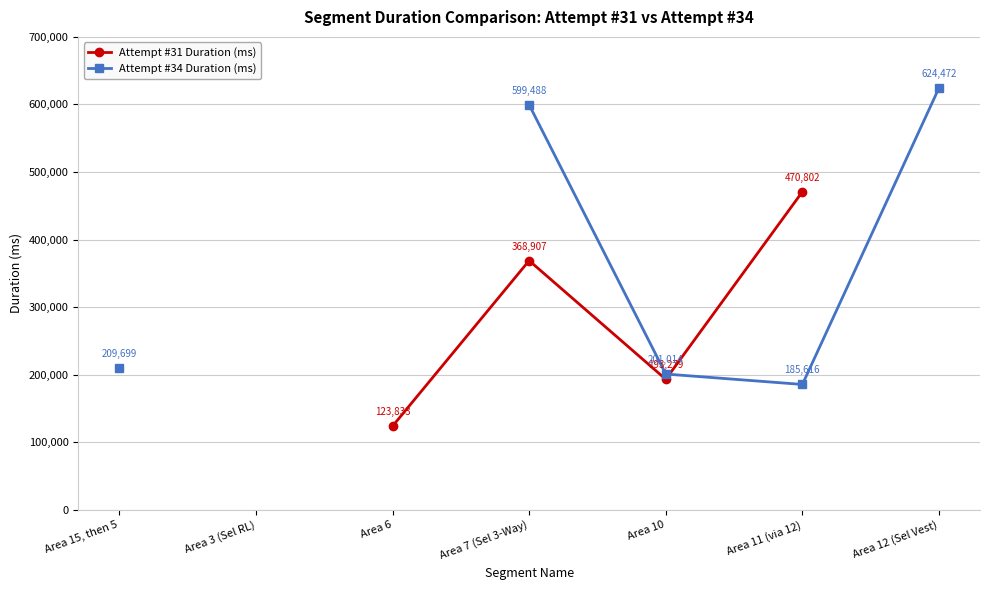

How many interior local valleys does the Attempt #34 Duration (ms) series have?

1